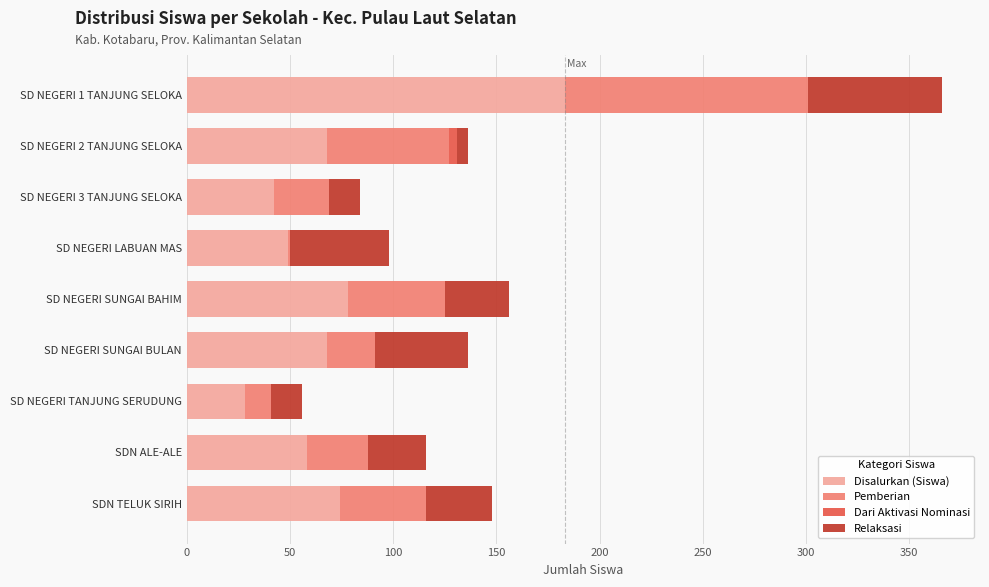

What is the maximum value for Disalurkan (Siswa)?

183